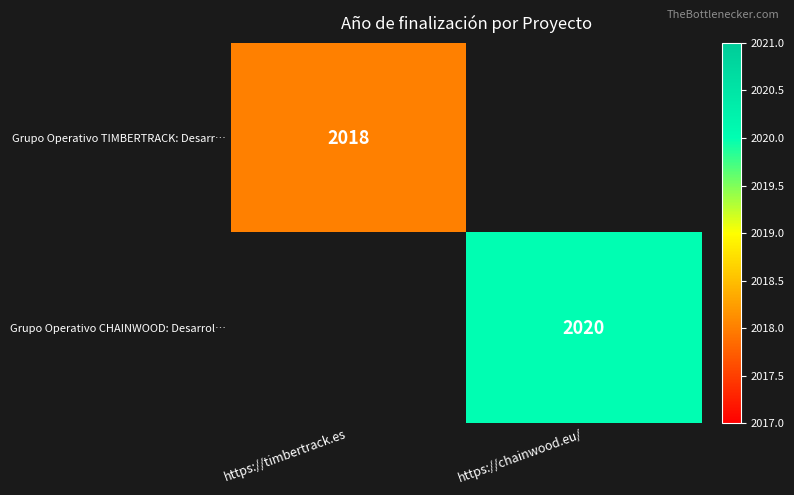

True or false: Grupo Operativo TIMBERTRACK: Desarr… has a value of 458 at https://timbertrack.es.

False